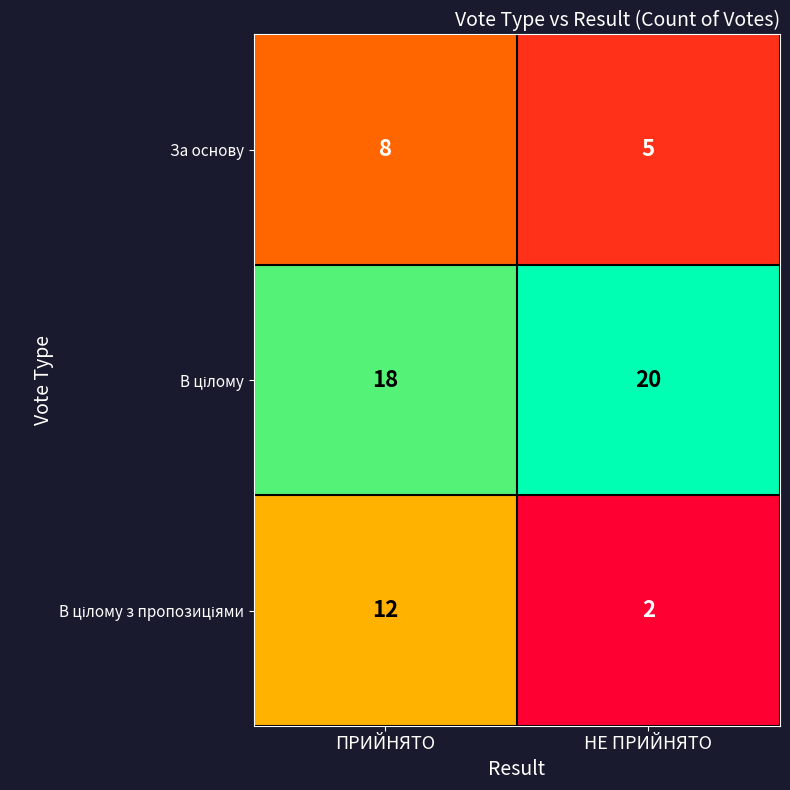

How many distinct data groups are displayed?

3